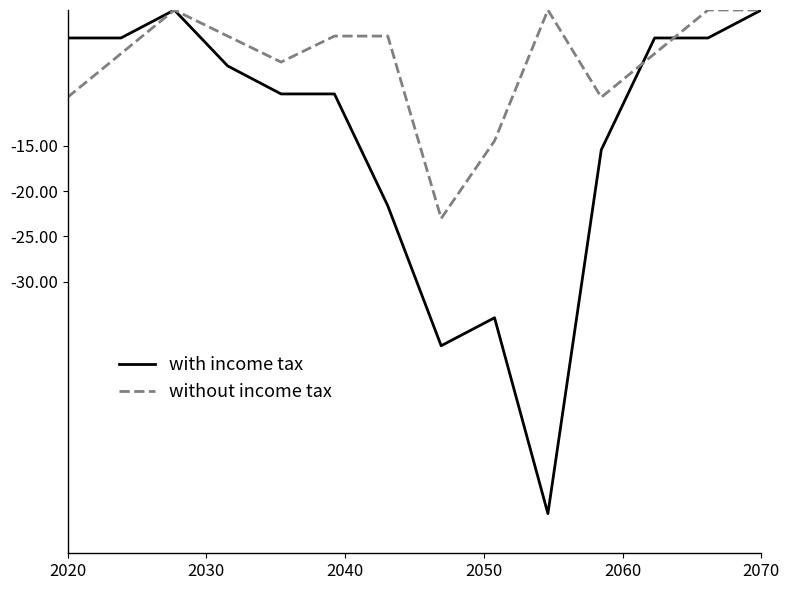

Which series has the widest spread of values?

with income tax